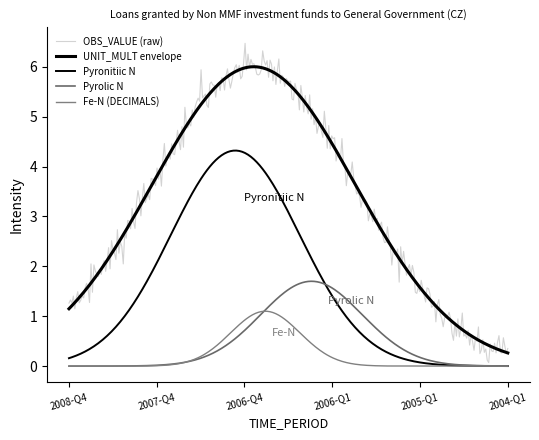

Which series has the largest total across all categories?

UNIT_MULT